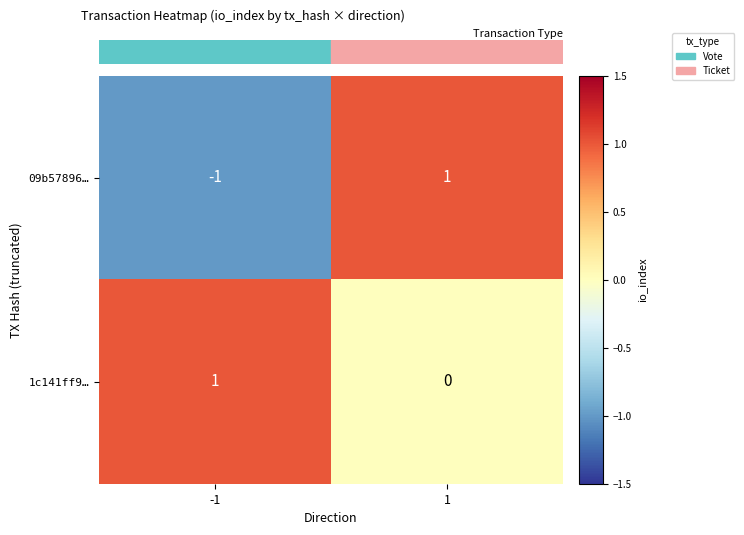

The 1c141ff9… series shows 1 at -1. True or false?

True